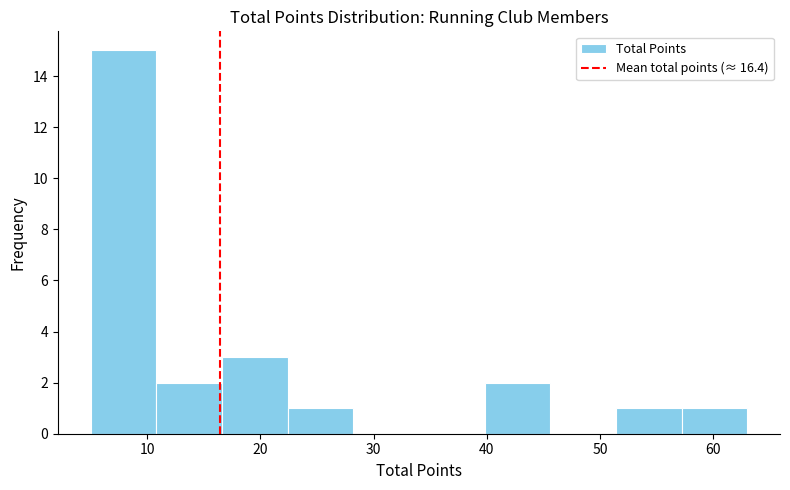

Reading left to right, list every bar in this chart as the range it spans on the x-axis followed by its height. Neither the bar edges nor the heights are printed on the chart, so give them approximately, as read against the axes.

5.0 to 10.8: 15
10.8 to 16.6: 2
16.6 to 22.4: 3
22.4 to 28.2: 1
28.2 to 34.0: 0
34.0 to 39.8: 0
39.8 to 45.6: 2
45.6 to 51.4: 0
51.4 to 57.2: 1
57.2 to 63.0: 1